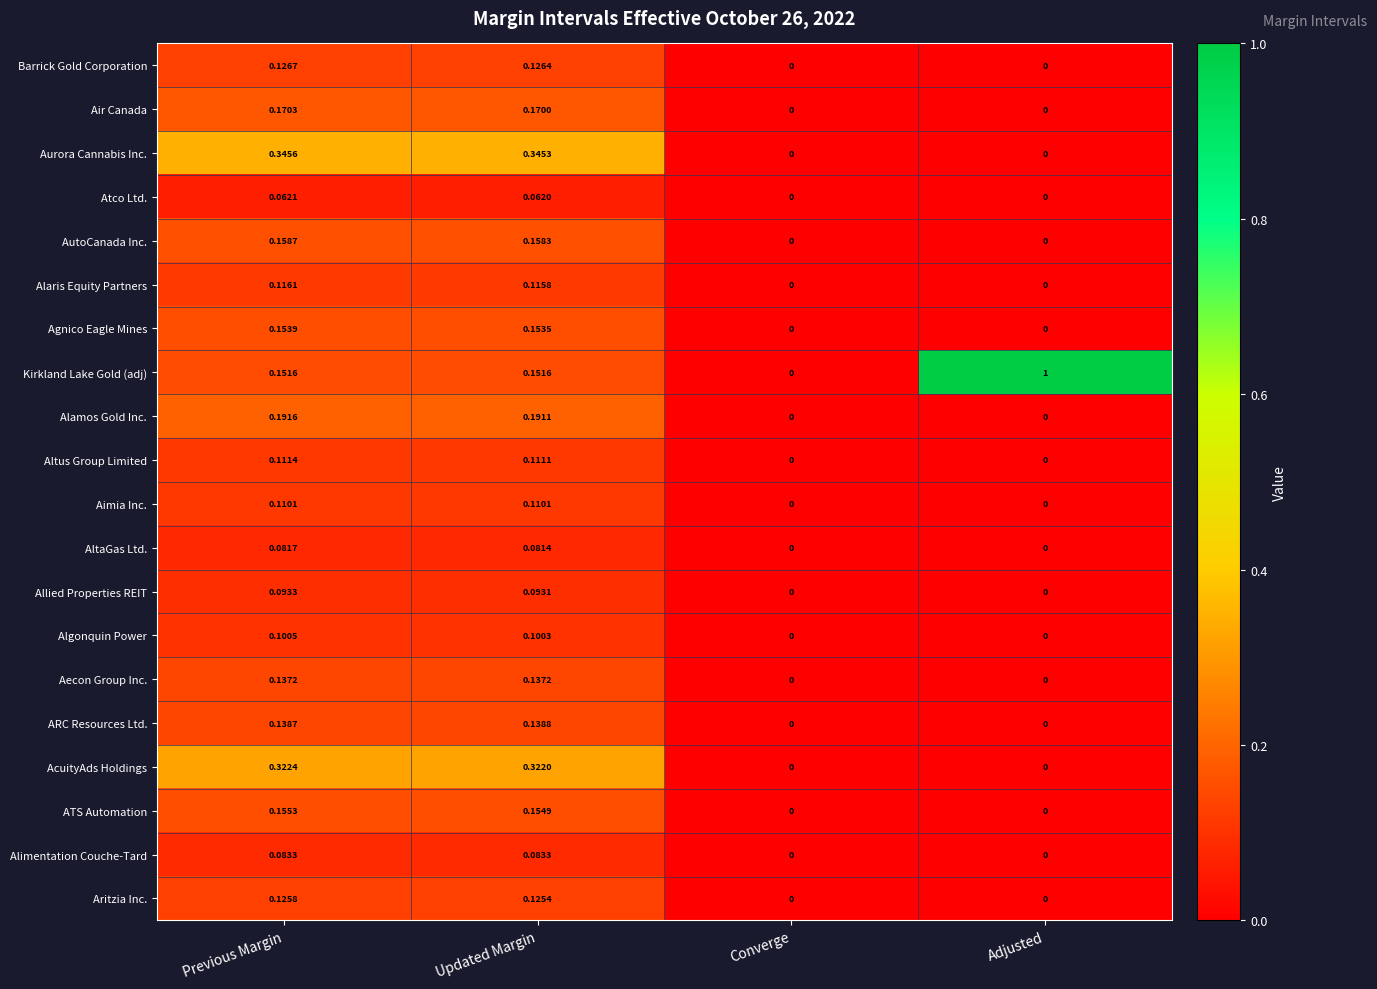

Which series has the largest total across all categories?

Kirkland Lake Gold (adj)